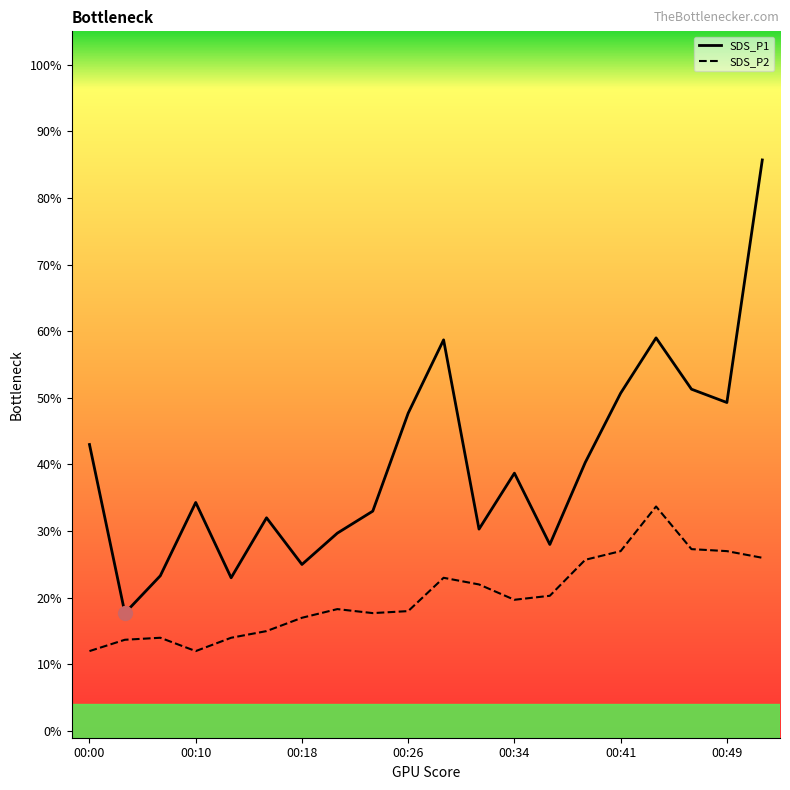

Which series has the largest total across all categories?

SDS_P1